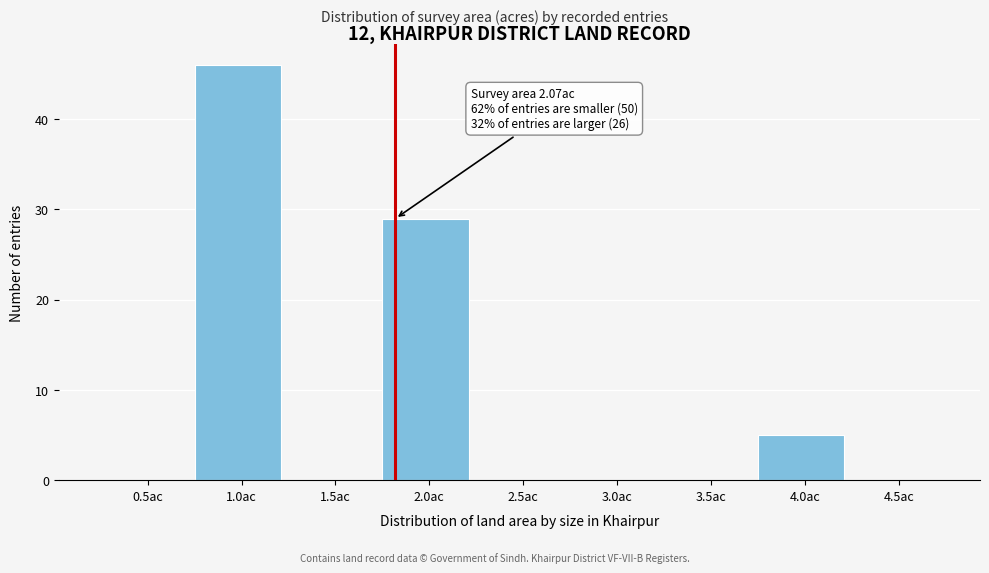

Reading left to right, list all the values displayed in this chart.

0.5ac=0	1.0ac=46	1.5ac=0	2.0ac=29	2.5ac=0	3.0ac=0	3.5ac=0	4.0ac=5	4.5ac=0